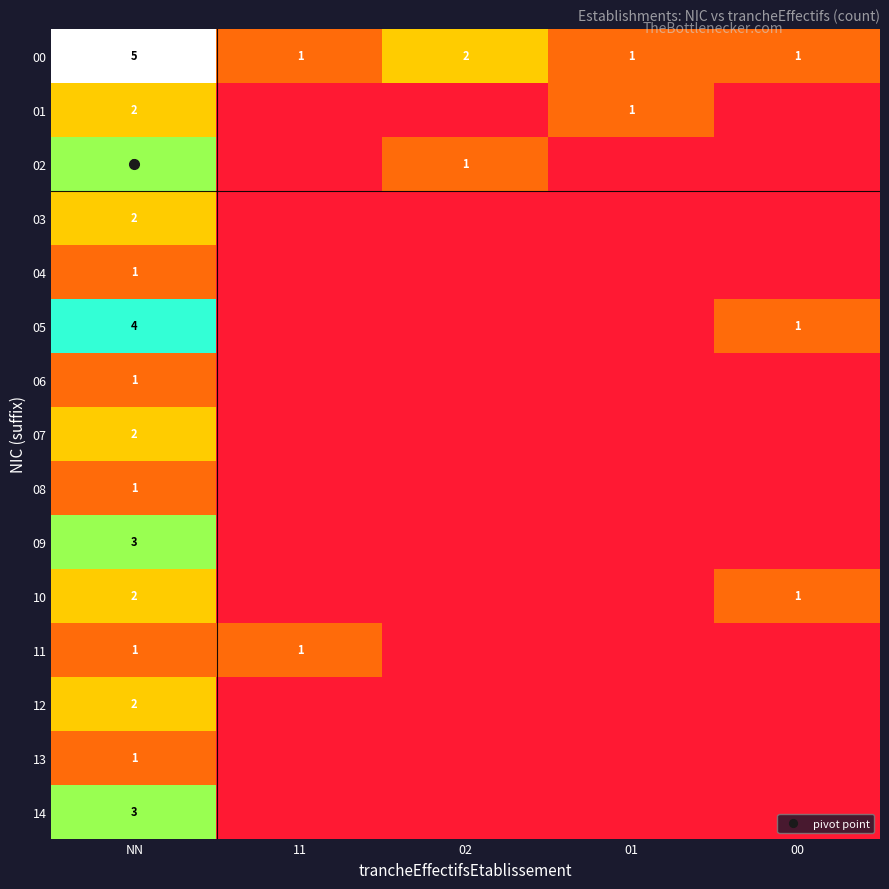

What is the total value across all series at 00?

3